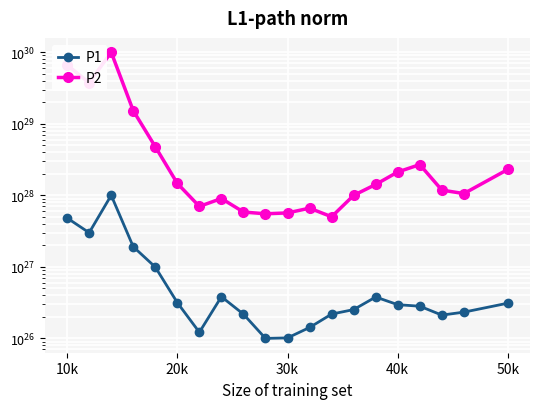

Is it true that P2 equals 4329218257288901962326081536 at 11?

False